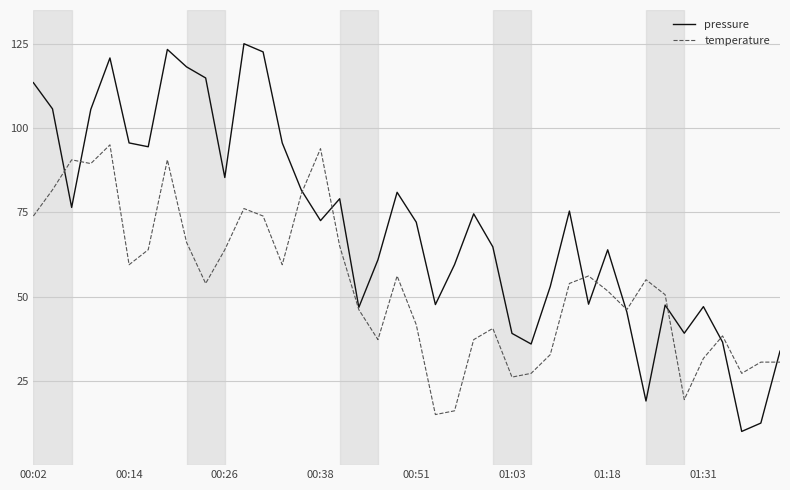

What are all the series names shown in the legend?

pressure, temperature